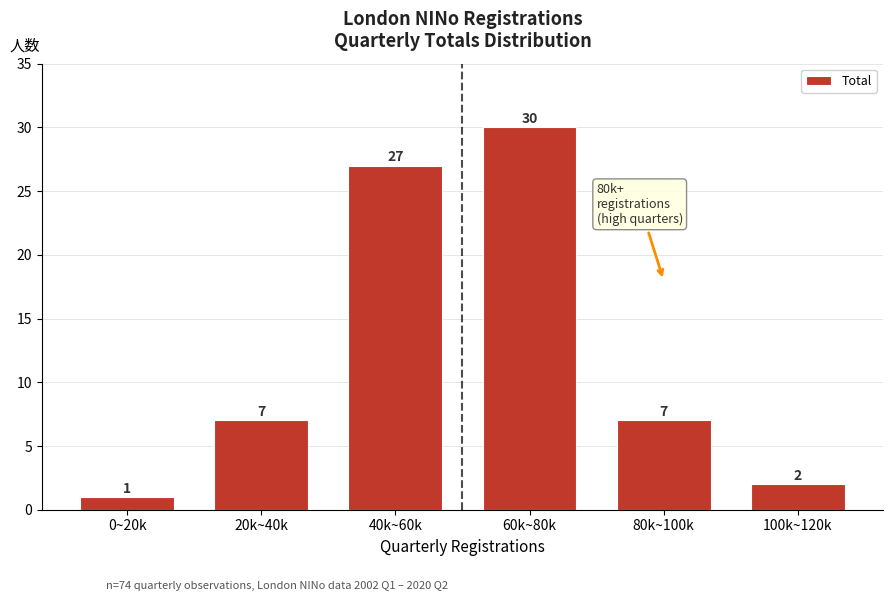

Reading left to right, extract all data points from this chart.

1	7	27	30	7	2